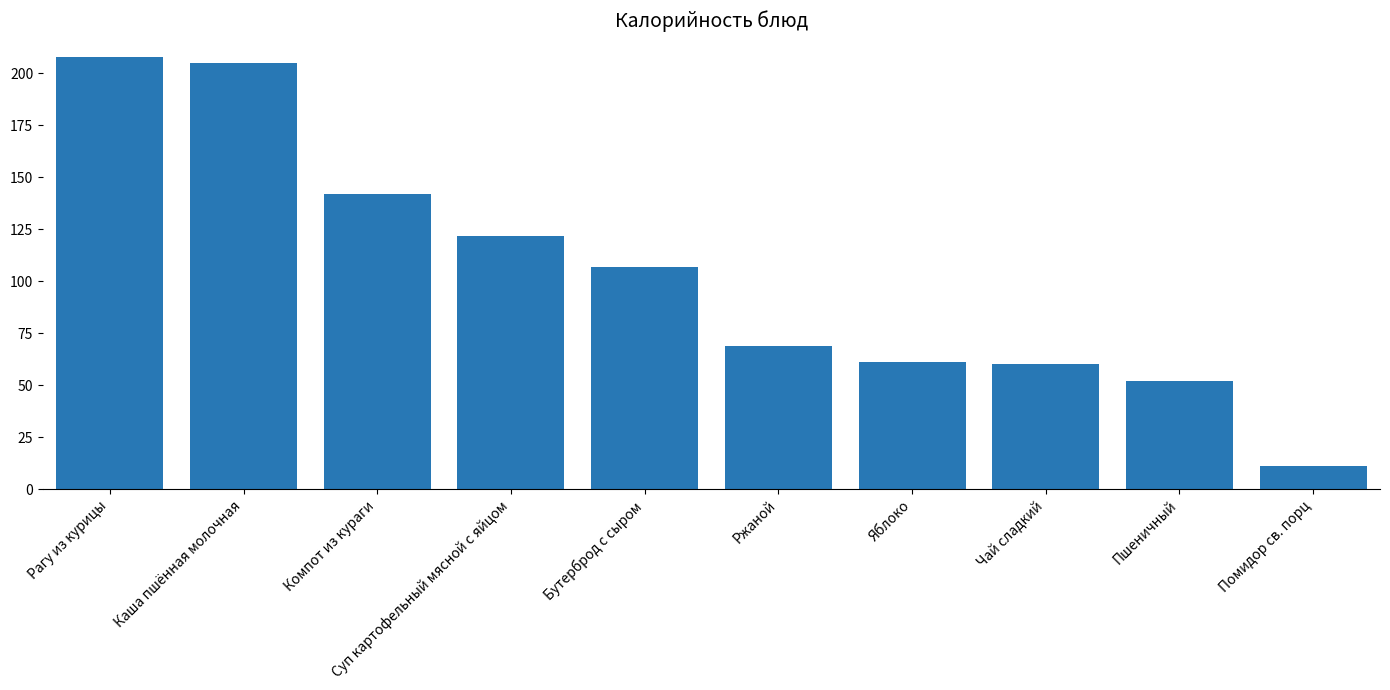

The value at Компот из кураги is 142. True or false?

True